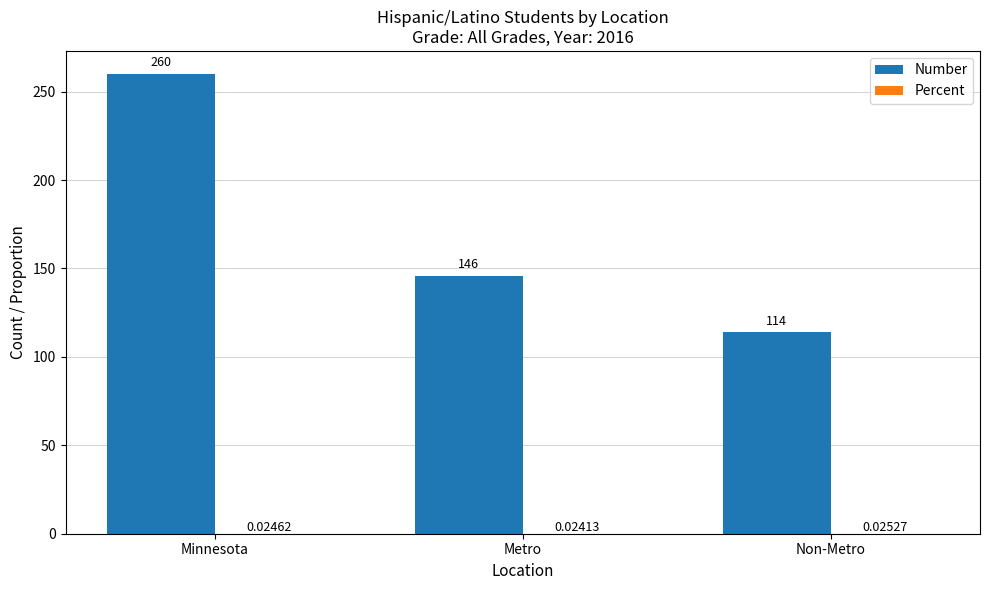

Which series changed the most between Minnesota and Non-Metro?

Number